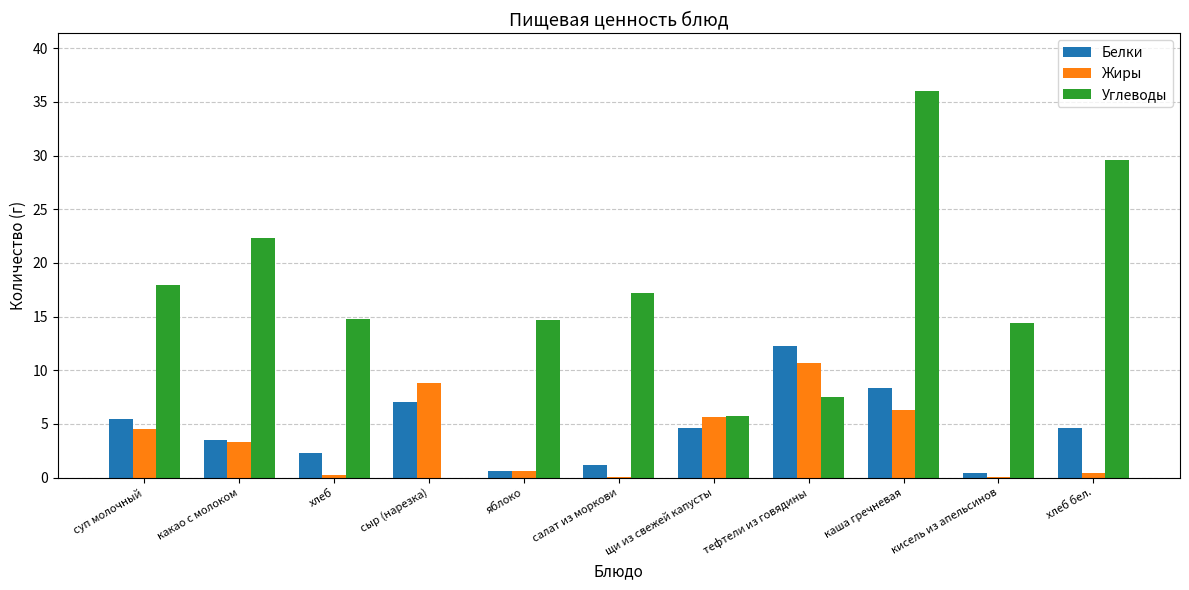

What value does the Углеводы series have at суп молочный?

17.9